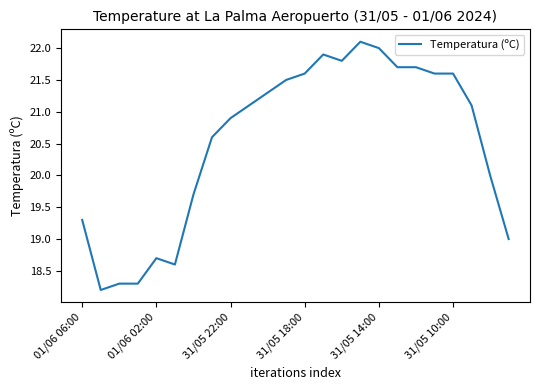

What is the minimum value shown in the chart?

18.2